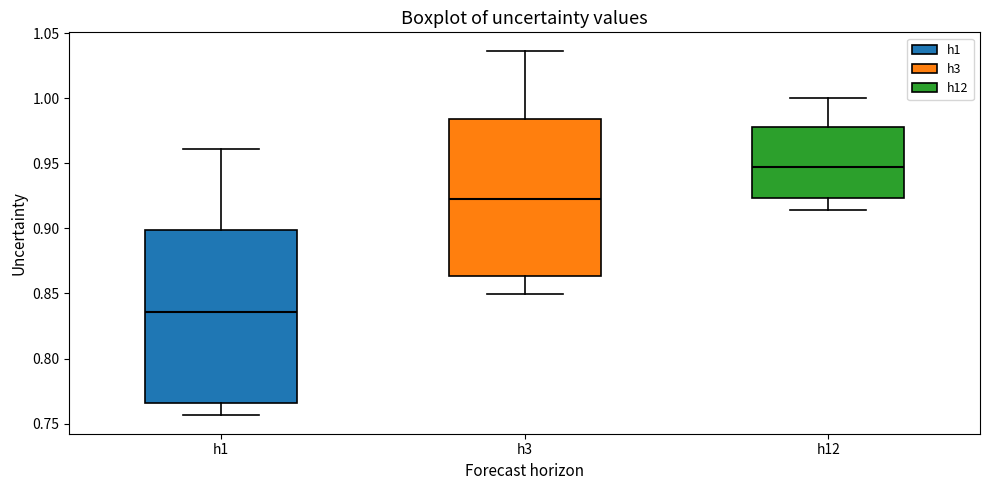

Which box is the tallest, from its lower edge to its upper edge?

h1